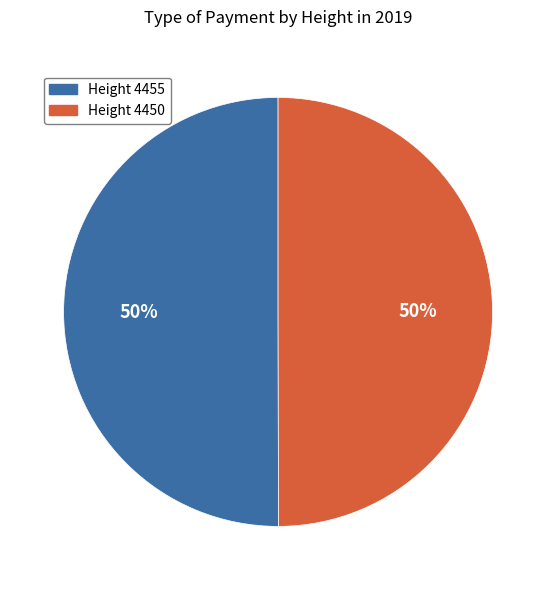

The Height 4450 slice represents 61% of the pie. True or false?

False